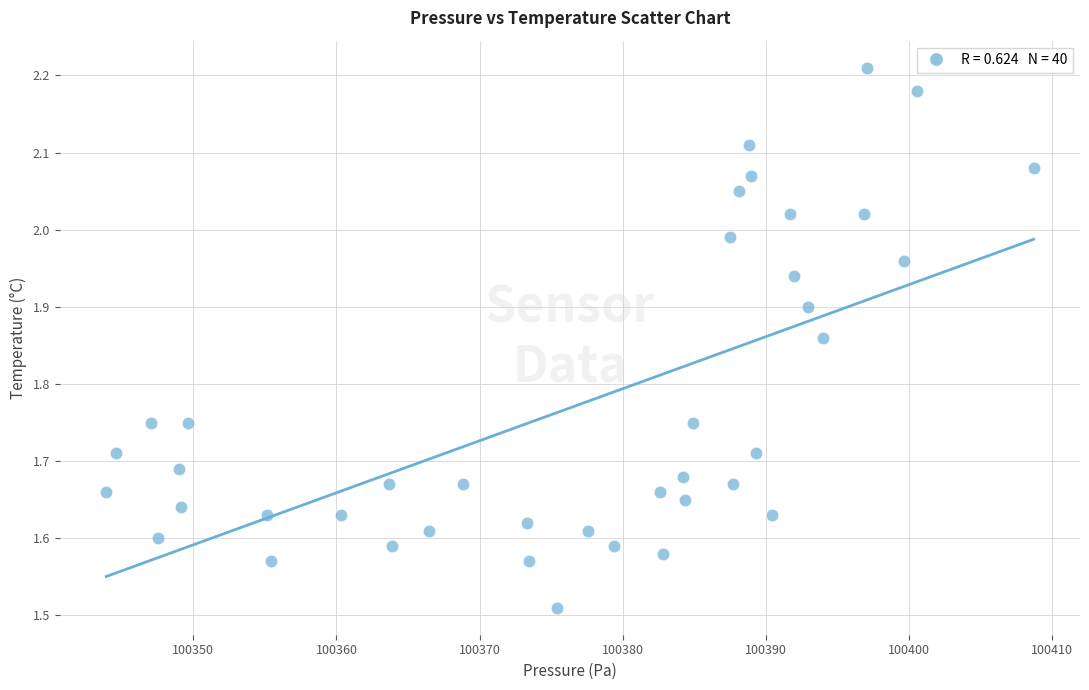

What is the range of X values (max minus min)?

64.8